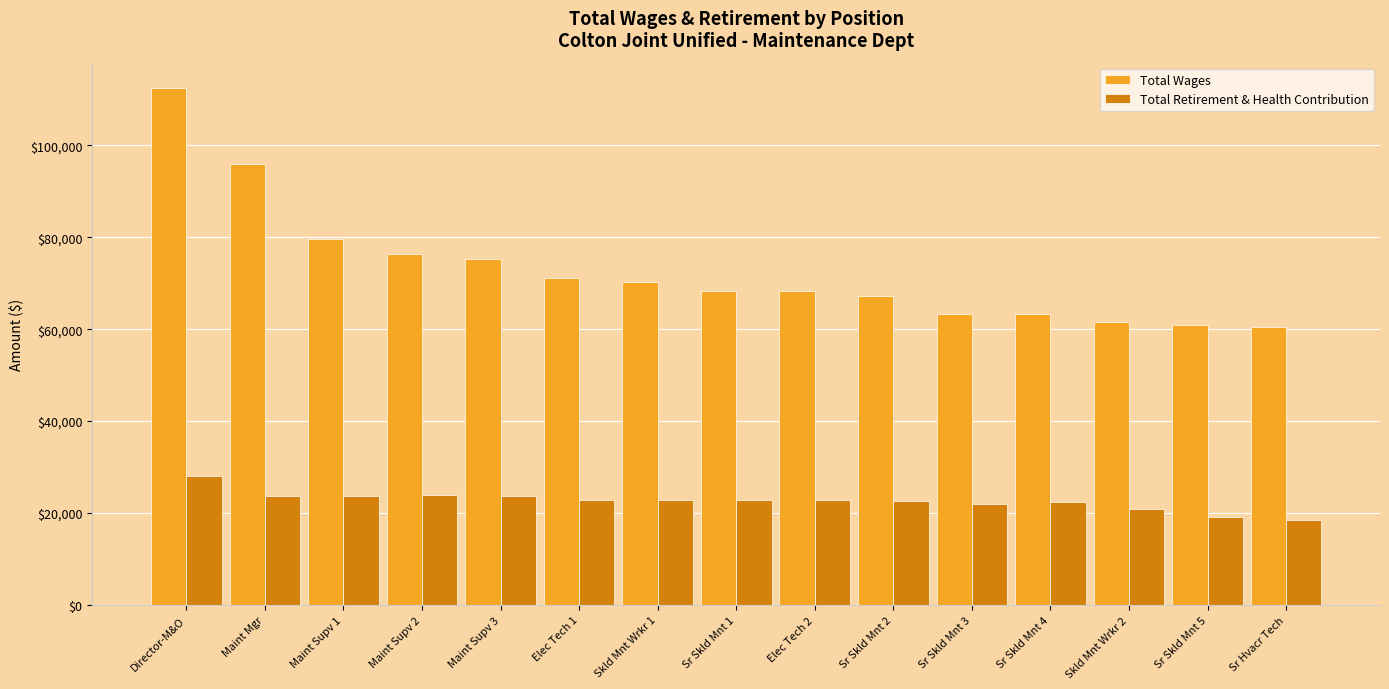

What is the sum of all Total Retirement & Health Contribution values?

339985